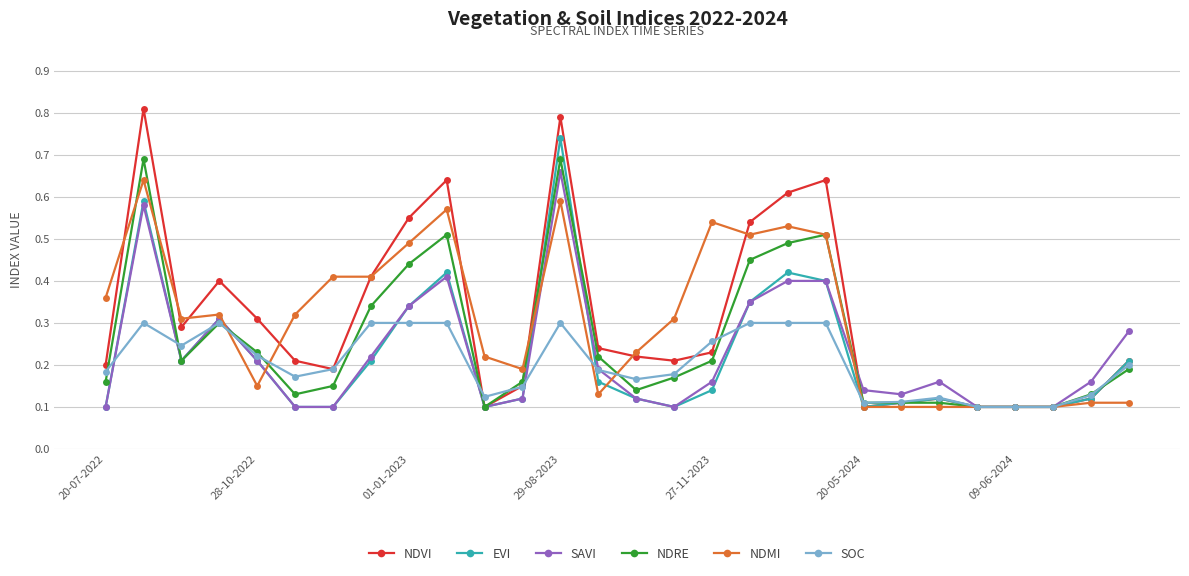

True or false: NDMI has more than 0 points higher than both neighbors.

True